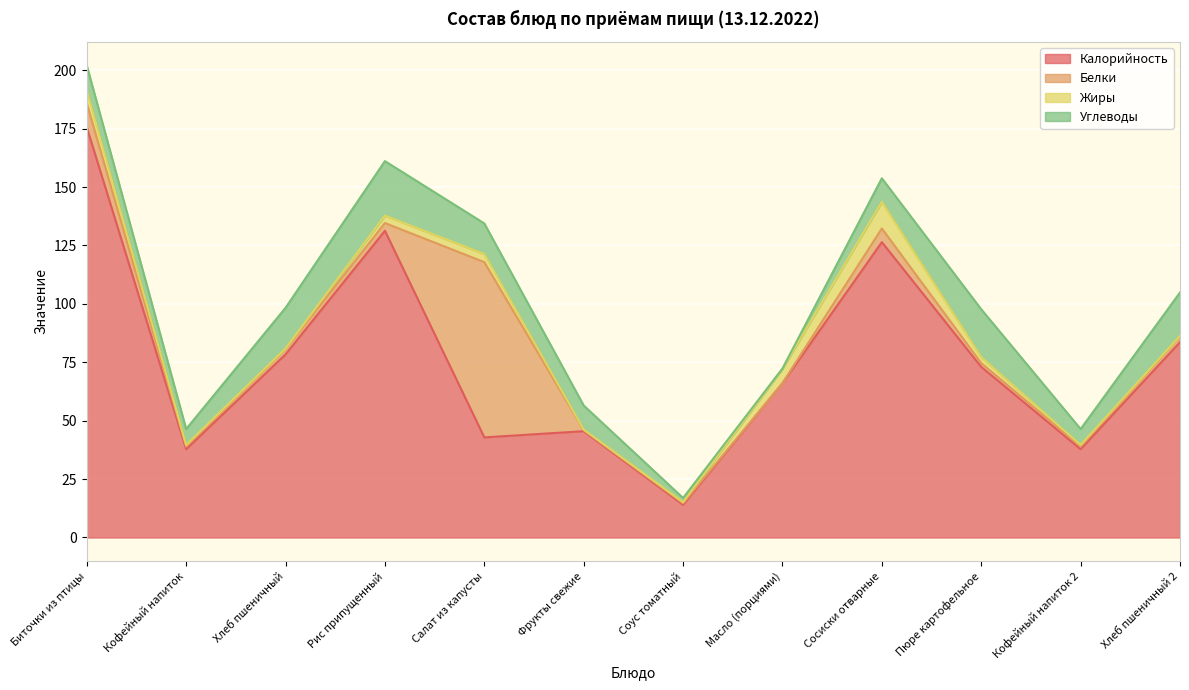

What is the label of the 9th point from the left?

Сосиски отварные